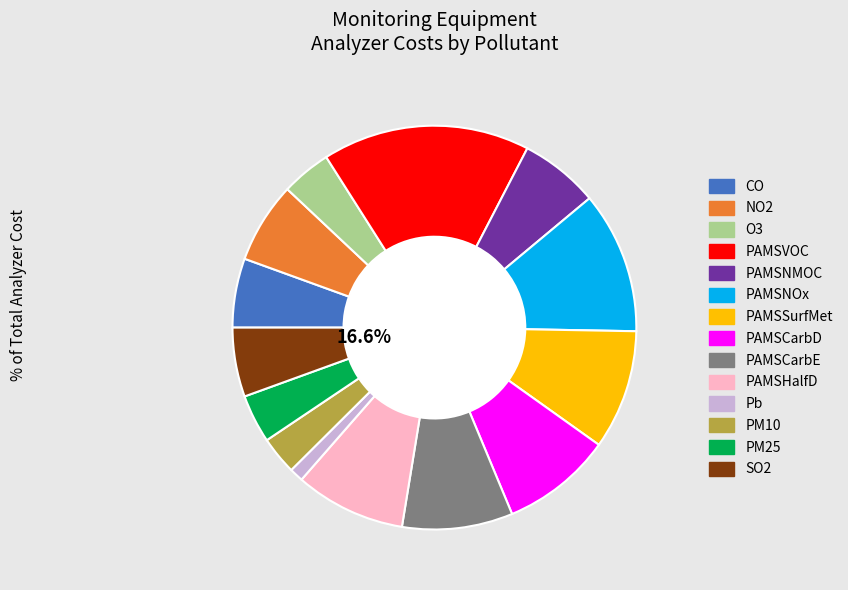

Is PAMSNMOC the majority of the pie?

No